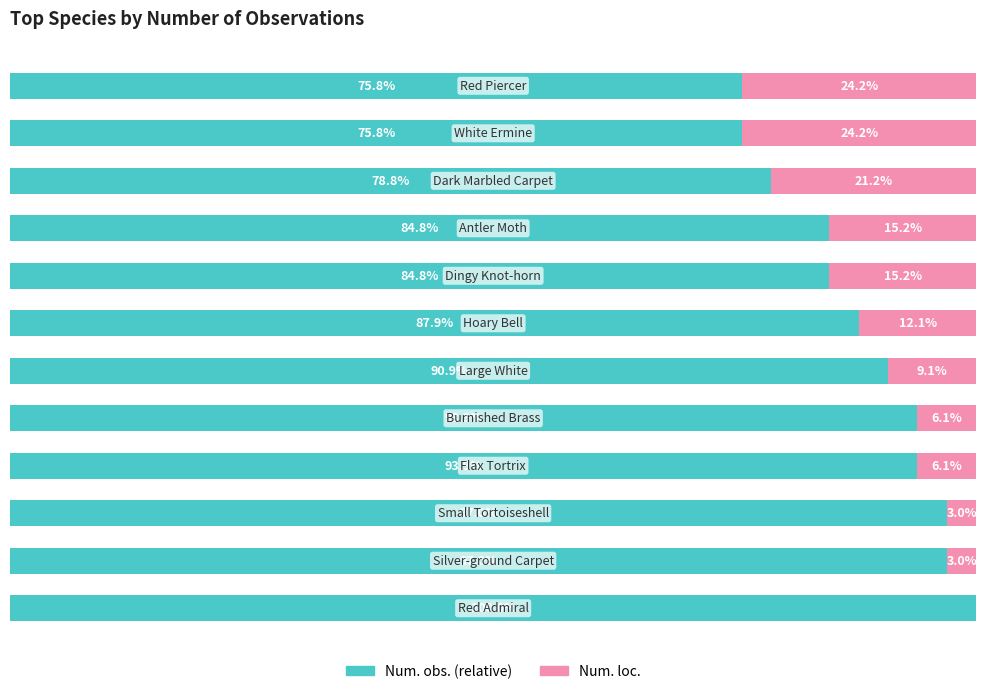

The Num. loc. series shows 11.4 at 0. True or false?

False